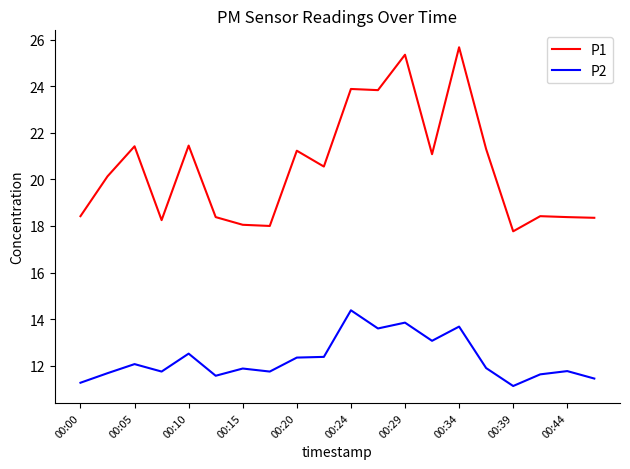

List the series in order of their overall mean, lowest first.

P2, P1